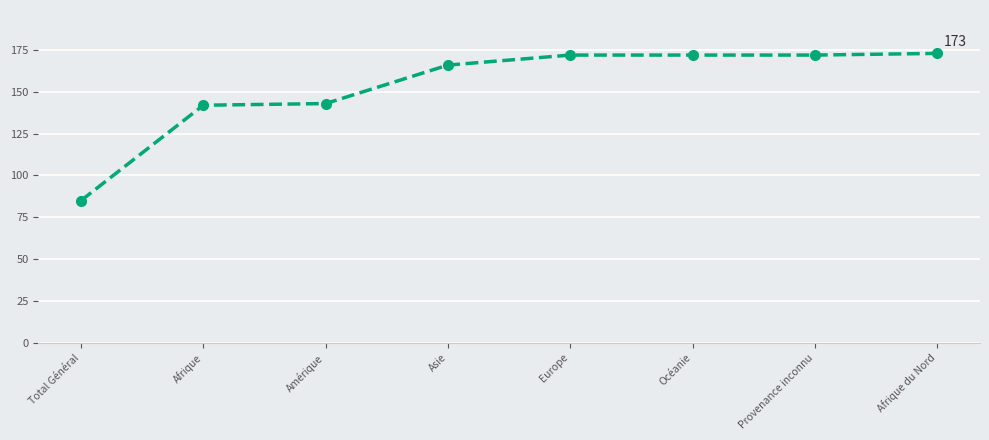

What is the value of the 7th point from the left?

172